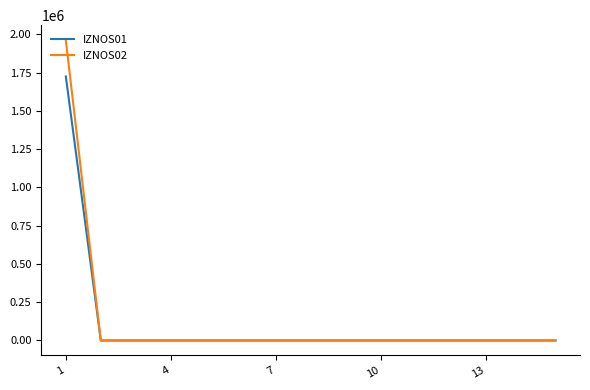

Rank the series by their maximum value, from highest to lowest.

IZNOS02, IZNOS01